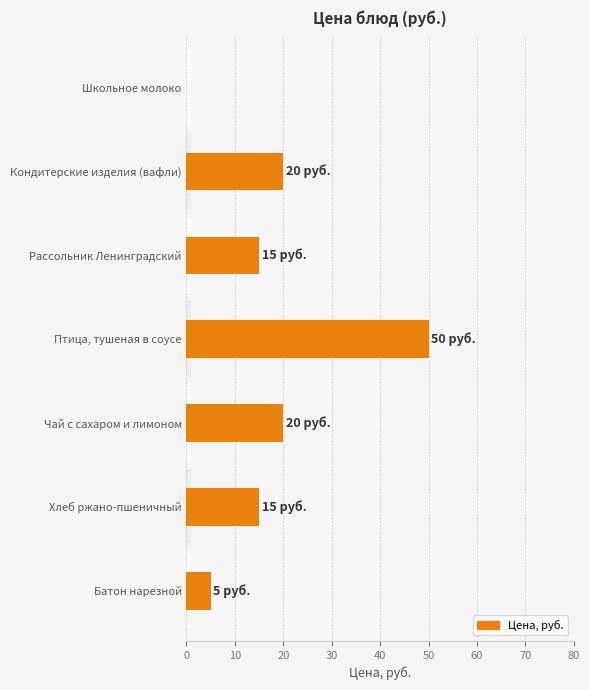

Approximately how many times larger is the value at Чай с сахаром и лимоном compared to Рассольник Ленинградский?

1.3